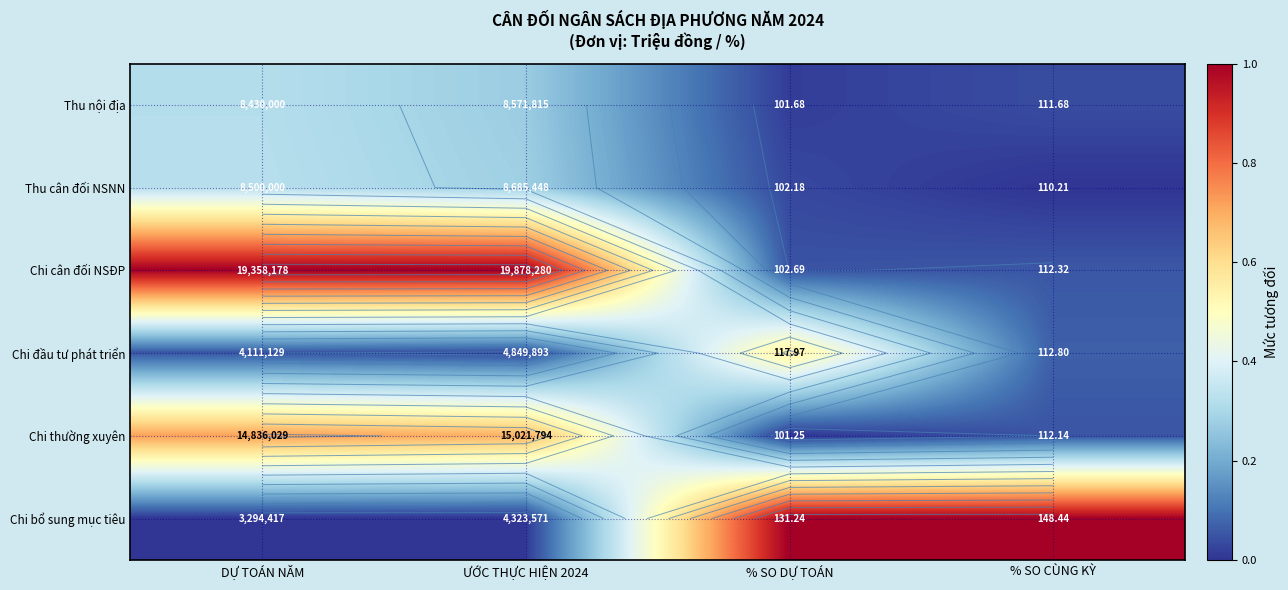

Read the Chi bổ sung mục tiêu value at % SO CÙNG KỲ.

1.0